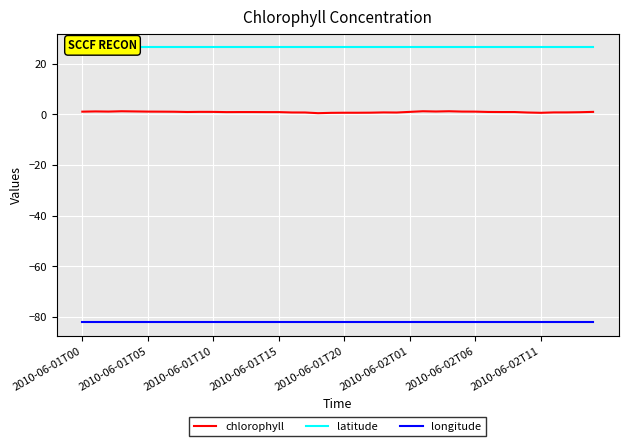

Read the longitude value at 39.

-82.0